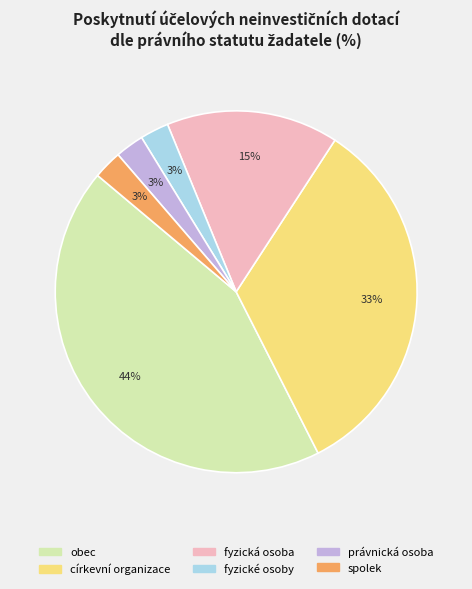

Count the number of slices in the pie.

6